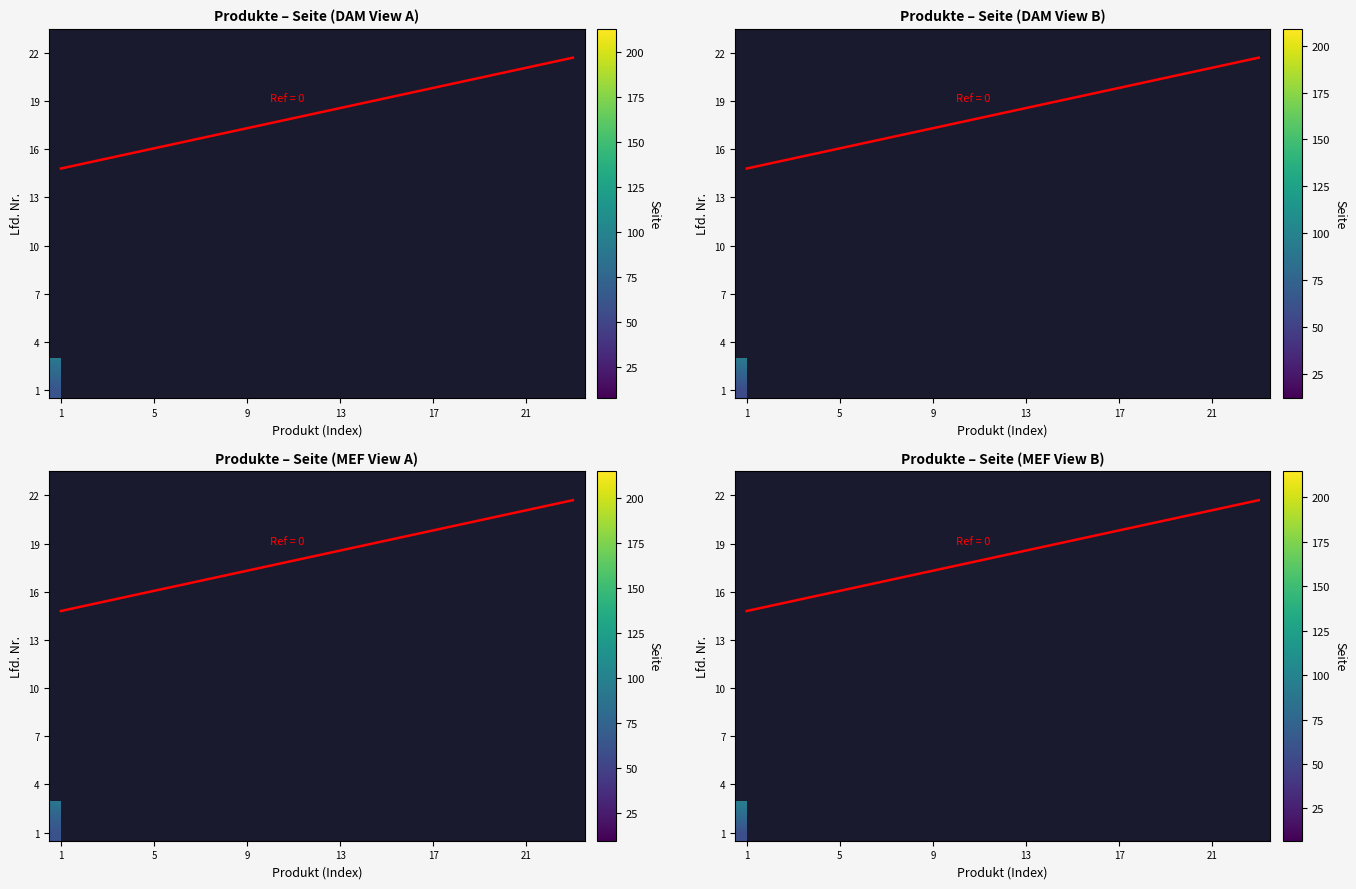

The value of Verbundmörtel at 9 is 50. True or false?

False